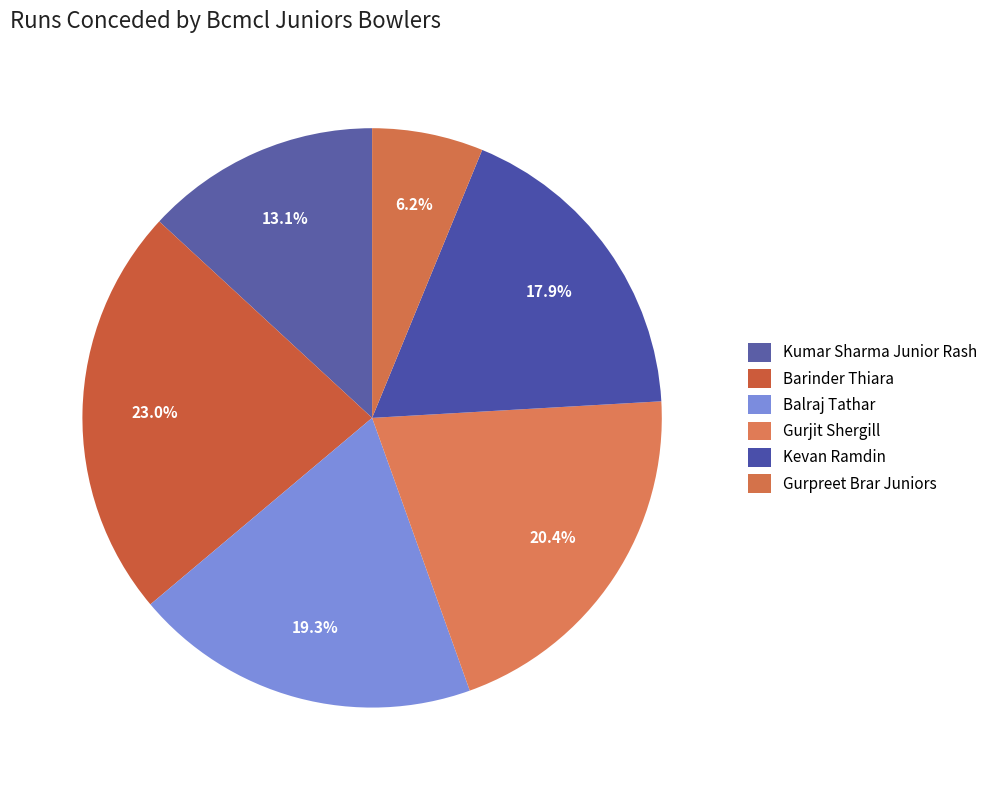

Which slice is the largest?

Barinder Thiara